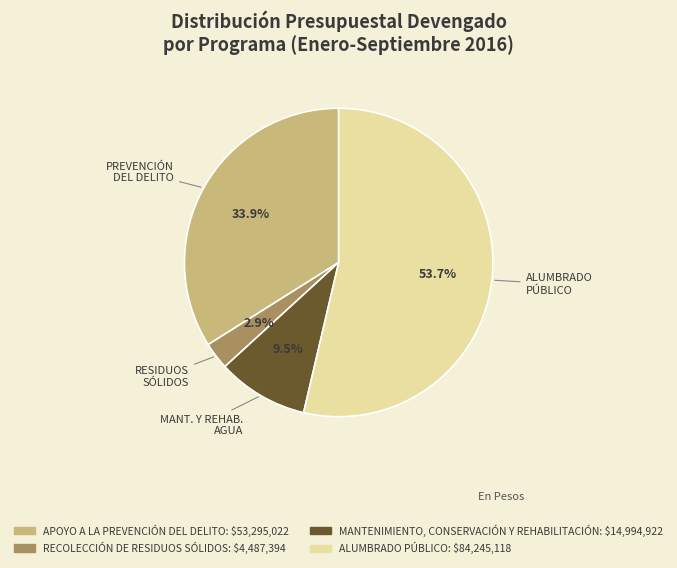

True or false: ALUMBRADO PÚBLICO accounts for 54% of the total.

True